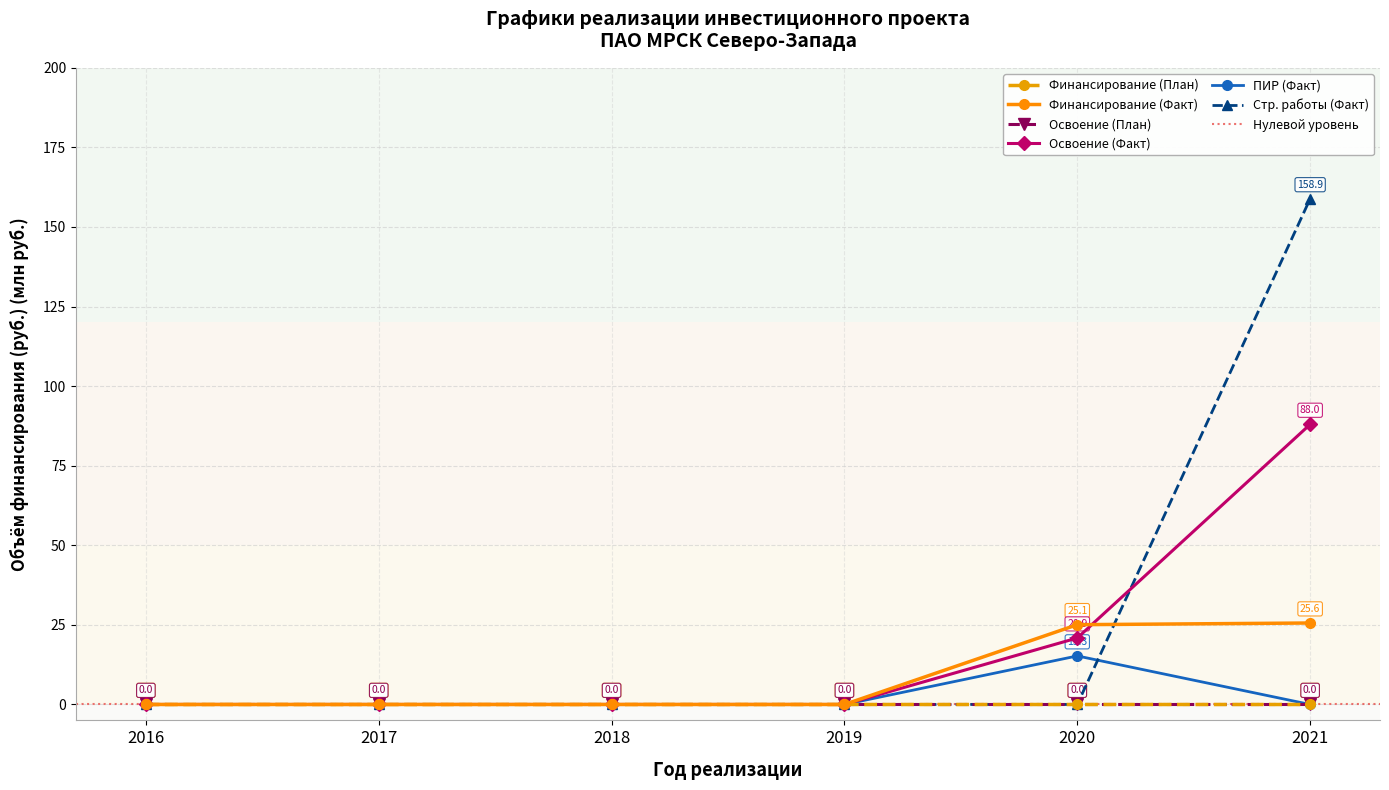

At which category is the sum across all series the highest?

2021